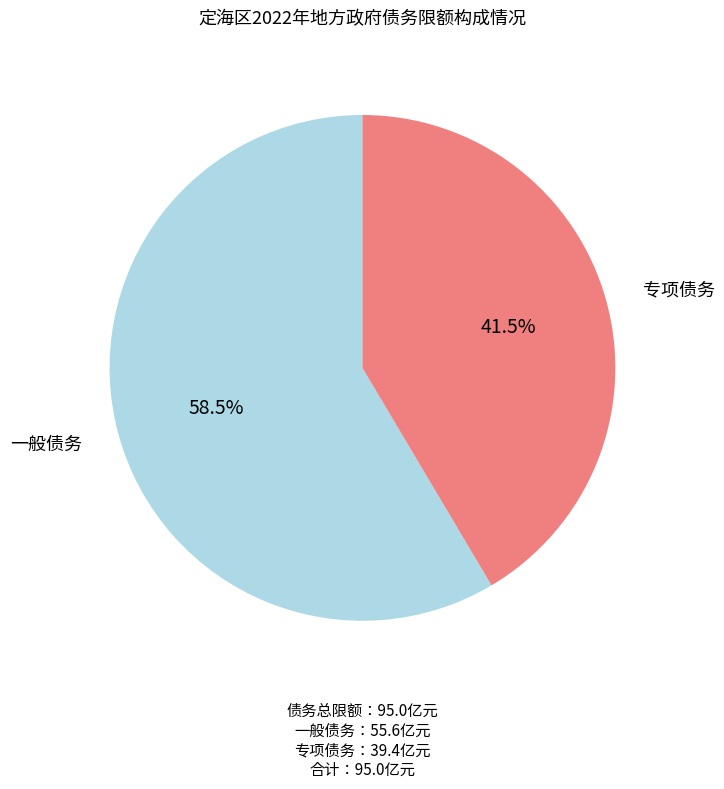

Which slice is the smallest?

专项债务